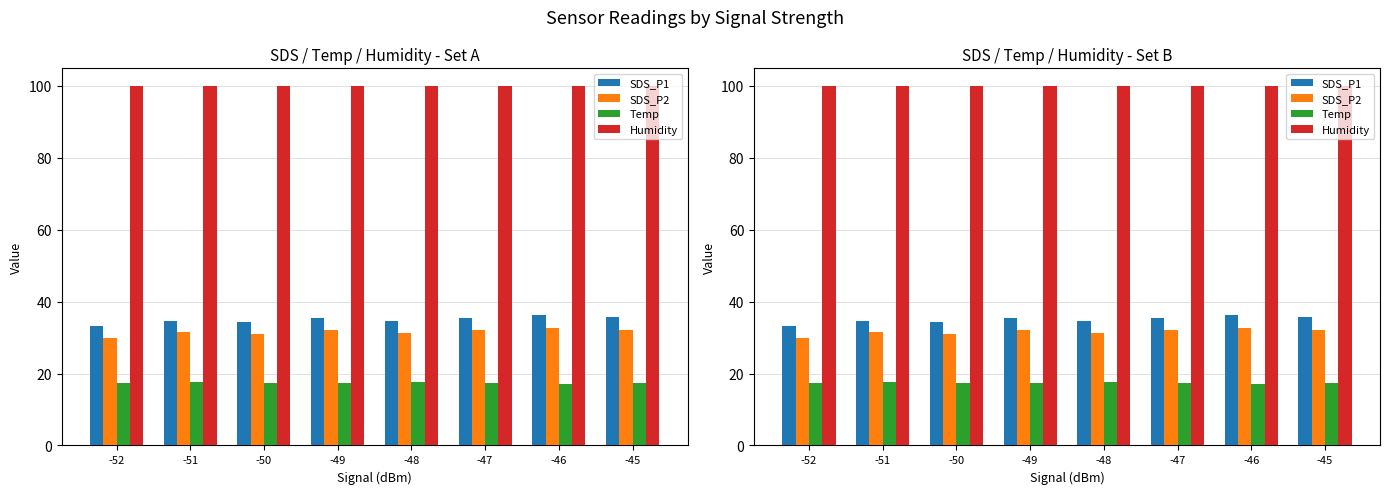

Is the value of Temp at -50 greater than the value of SDS_P1 at -47?

No